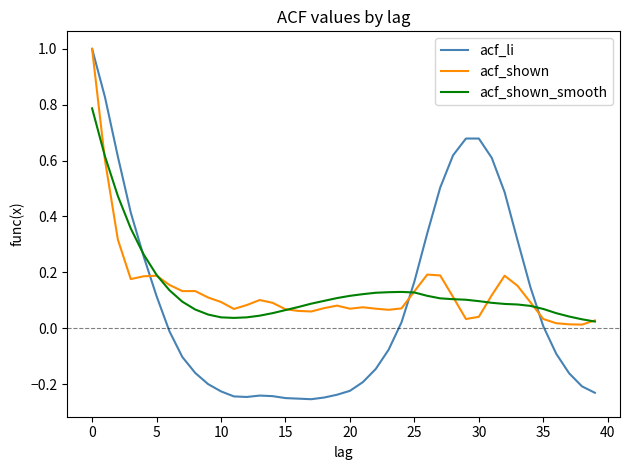

What is the maximum value shown in the chart?

1.0